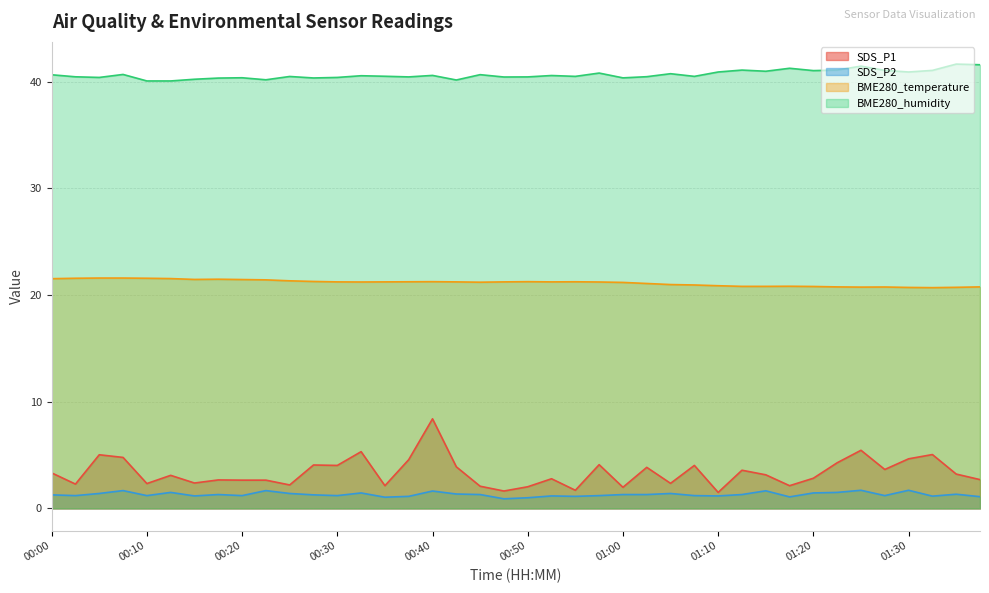

Reading right to left, list all the values displayed in this chart.

SDS_P1: 2.7	3.2	5.0	4.7	3.6	5.5	4.3	2.8	2.1	3.1	3.6	1.5	4.0	2.4	3.9	2.0	4.1	1.7	2.8	2.0	1.6	2.1	3.9	8.4	4.6	2.1	5.3	4.0	4.1	2.2	2.6	2.6	2.7	2.4	3.1	2.3	4.8	5.0	2.3	3.3
SDS_P2: 1.1	1.3	1.1	1.7	1.2	1.7	1.5	1.4	1.1	1.6	1.3	1.2	1.2	1.4	1.3	1.3	1.2	1.1	1.2	1.0	0.9	1.3	1.4	1.6	1.1	1.1	1.4	1.2	1.3	1.4	1.7	1.2	1.3	1.2	1.5	1.2	1.7	1.4	1.2	1.3
BME280_temperature: 20.8	20.7	20.7	20.7	20.8	20.8	20.8	20.8	20.8	20.8	20.8	20.9	20.9	21.0	21.1	21.2	21.2	21.2	21.2	21.3	21.2	21.2	21.2	21.3	21.2	21.2	21.2	21.2	21.3	21.3	21.4	21.5	21.5	21.5	21.6	21.6	21.6	21.6	21.6	21.5
BME280_humidity: 41.6	41.7	41.1	40.9	41.1	41.5	41.1	41.0	41.3	41.0	41.1	40.9	40.5	40.8	40.5	40.4	40.8	40.5	40.6	40.5	40.5	40.7	40.2	40.6	40.5	40.5	40.6	40.4	40.4	40.5	40.2	40.4	40.4	40.2	40.1	40.1	40.7	40.4	40.5	40.7